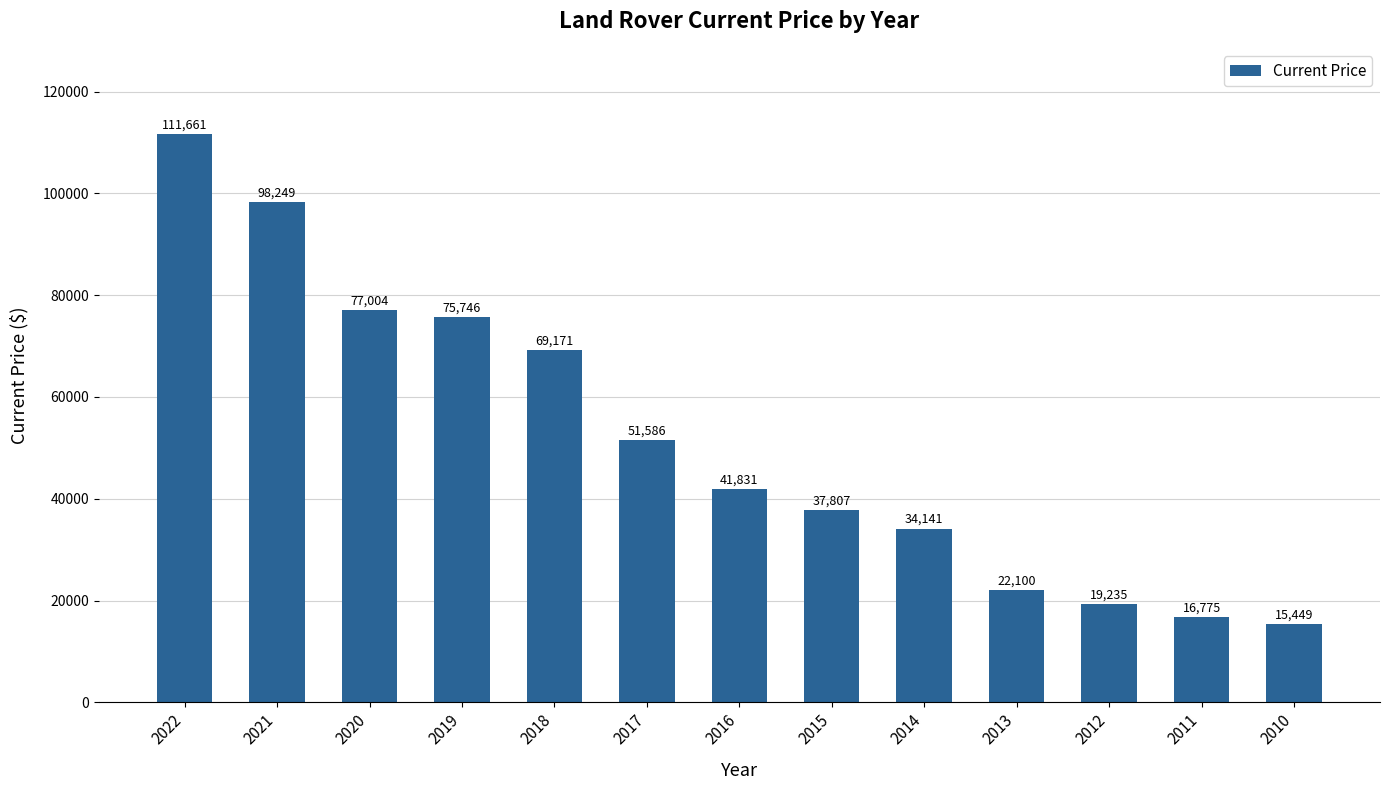

Rank the categories by value from highest to lowest.

2022, 2021, 2020, 2019, 2018, 2017, 2016, 2015, 2014, 2013, 2012, 2011, 2010